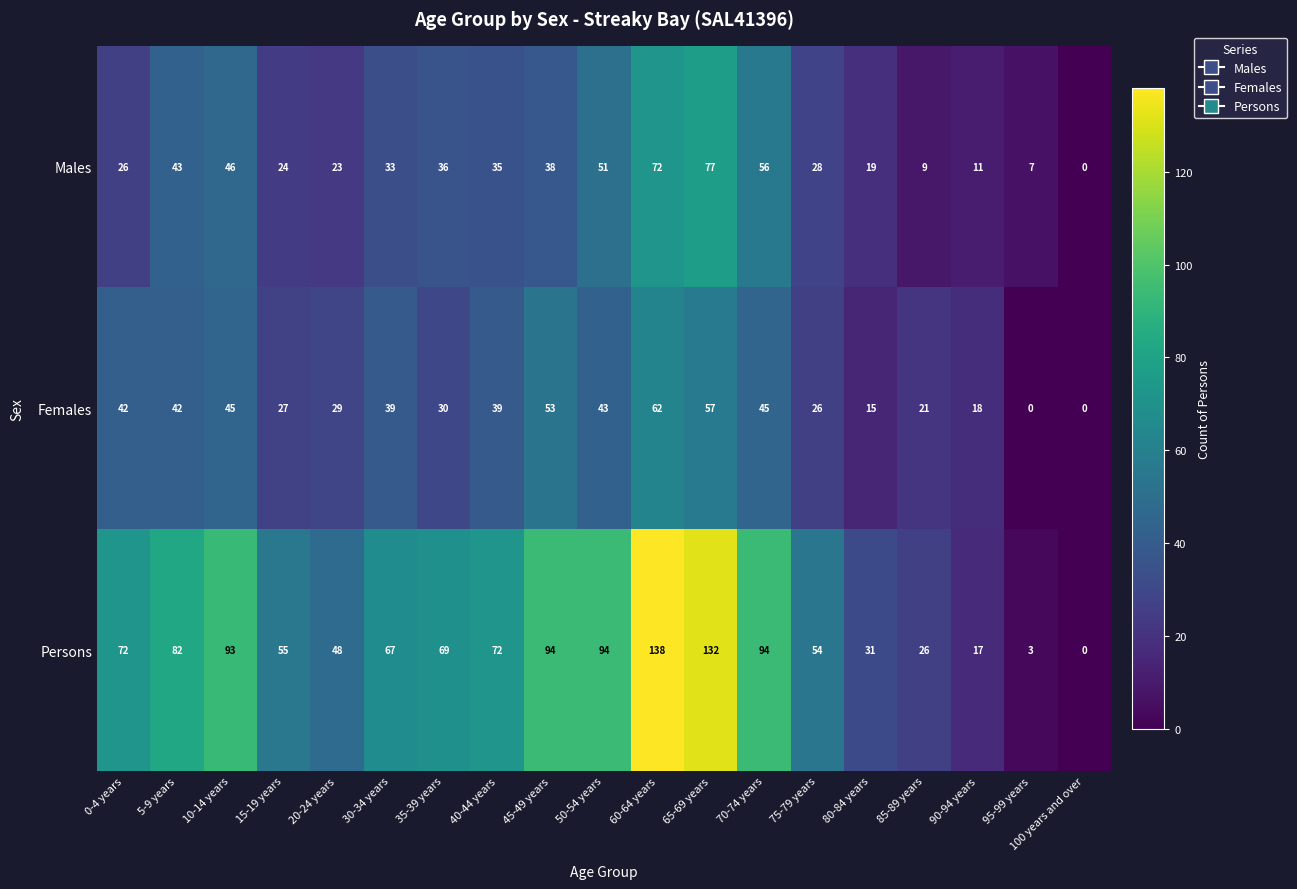

Where does the Males series first go above 33?

5-9 years